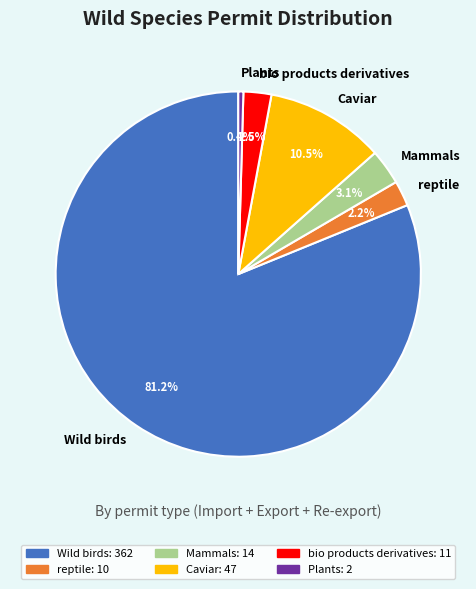

Is there a majority slice in this chart?

Yes